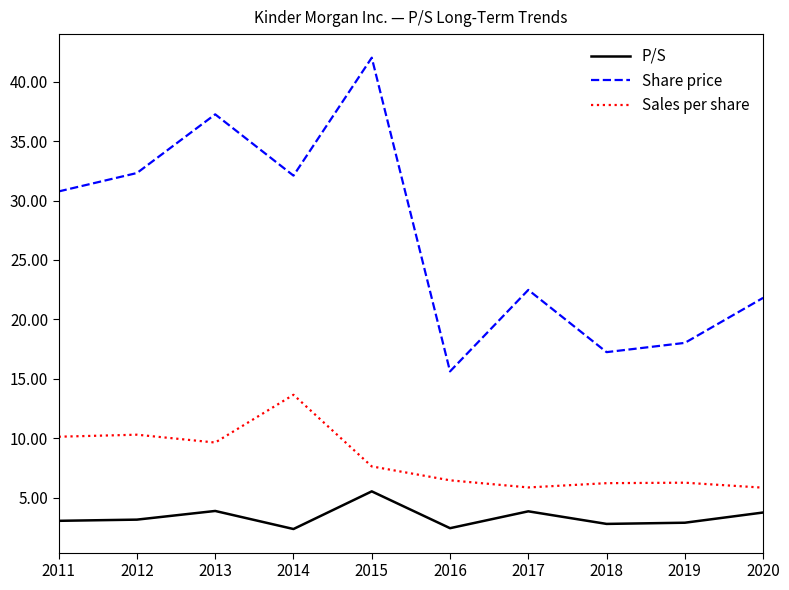

Which series has the widest spread of values?

Share price